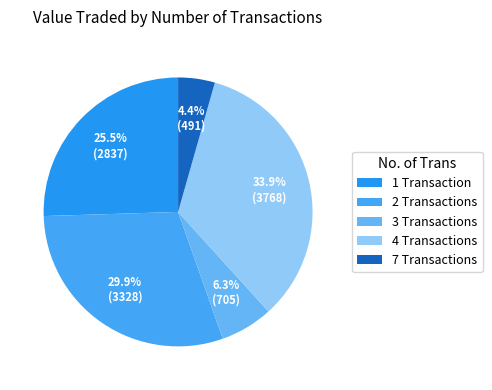

Count the number of slices in the pie.

5